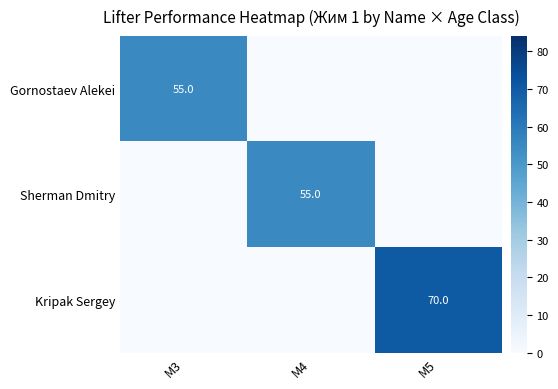

Is it true that Gornostaev Alekei equals 16 at M3?

False